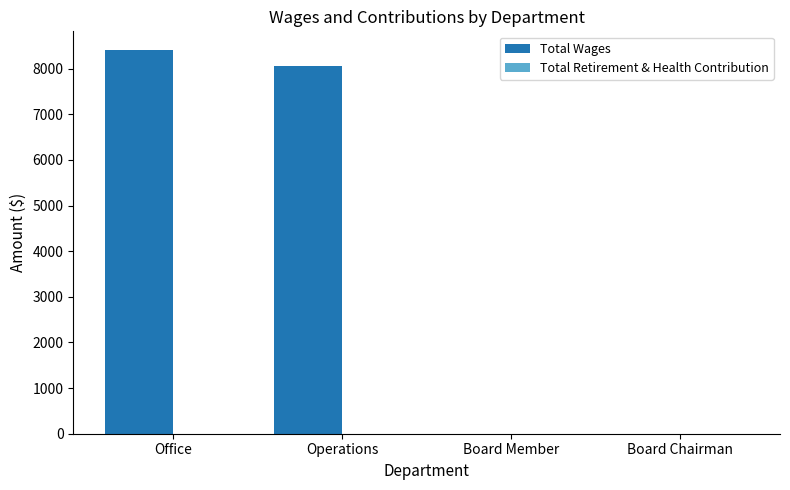

Reading left to right, what are all the values shown in this chart?

Office=8400	Operations=8070	Board Member=0	Board Chairman=0